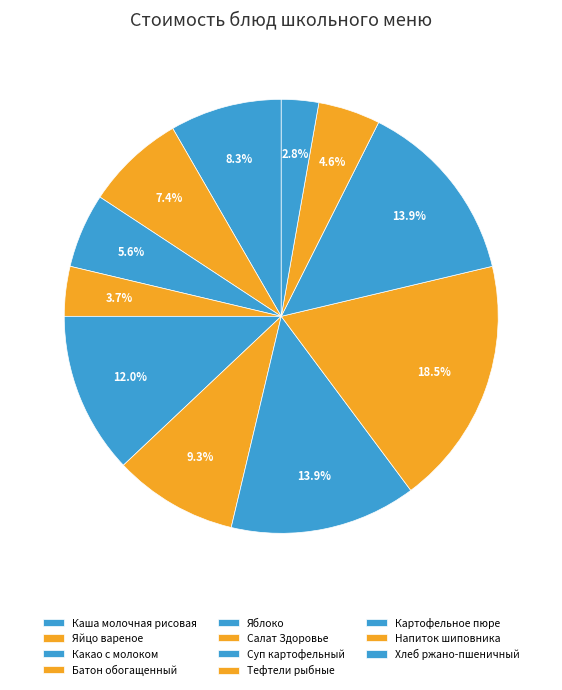

To the nearest percent, what percentage of the pie is Какао с молоком?

6%